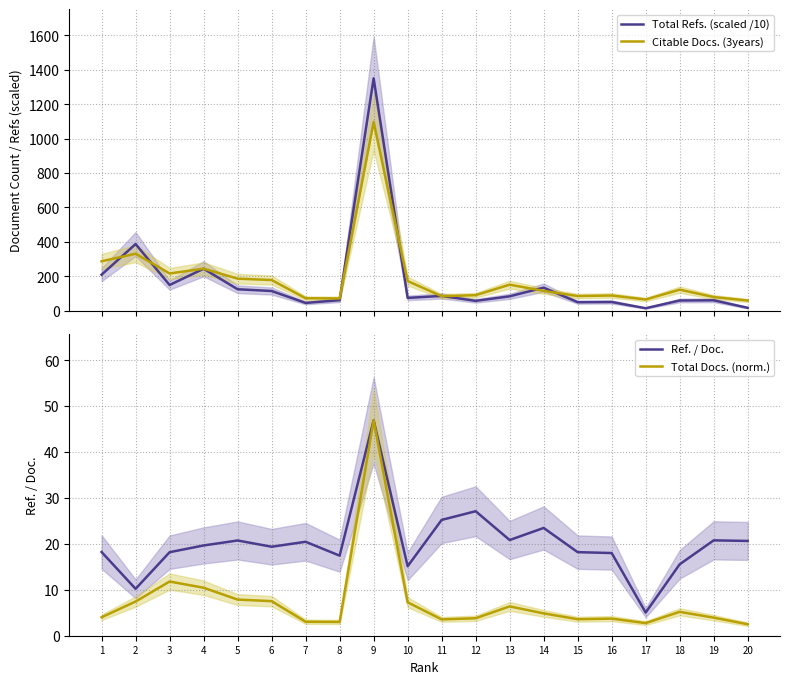

Where is Total Refs. (scaled /10) nearest to the value 682?

2